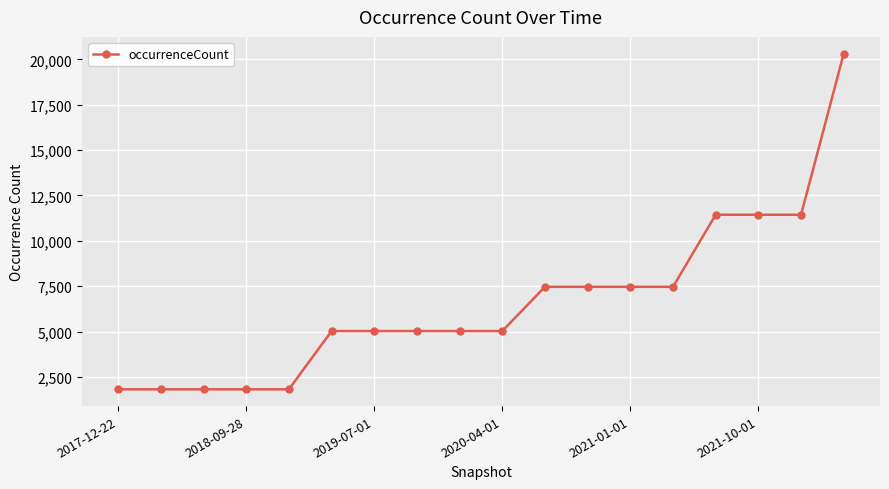

What is the sum of all values?

118757